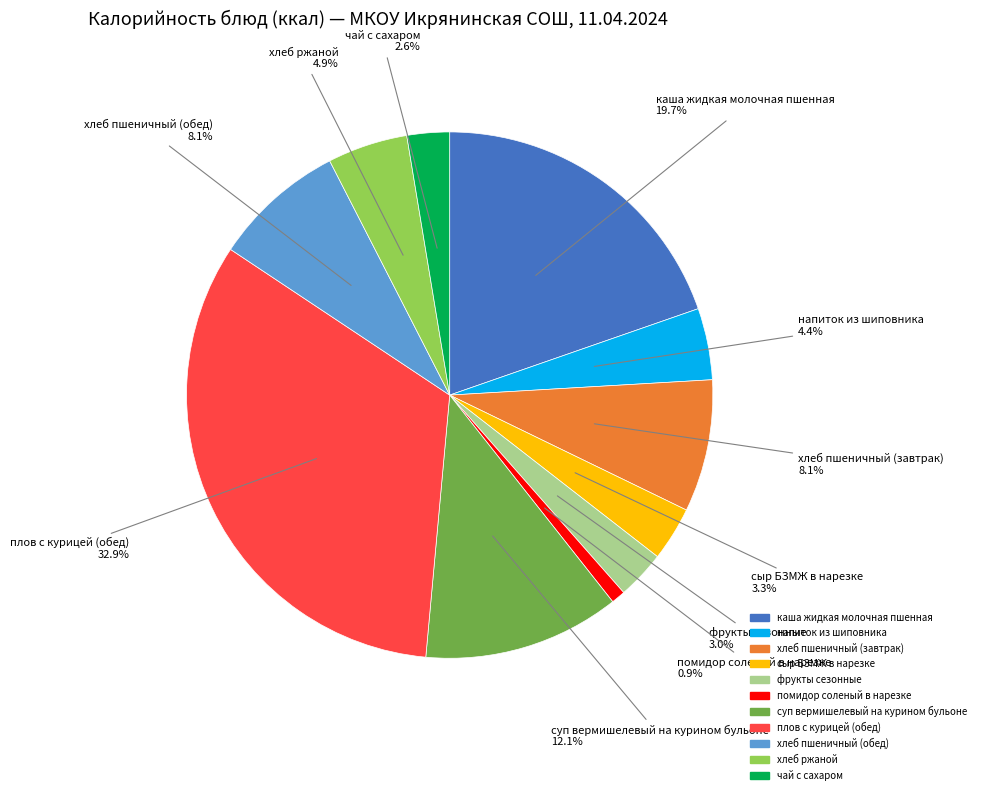

Is the sum of фрукты сезонные and хлеб пшеничный (обед) greater than half?

No